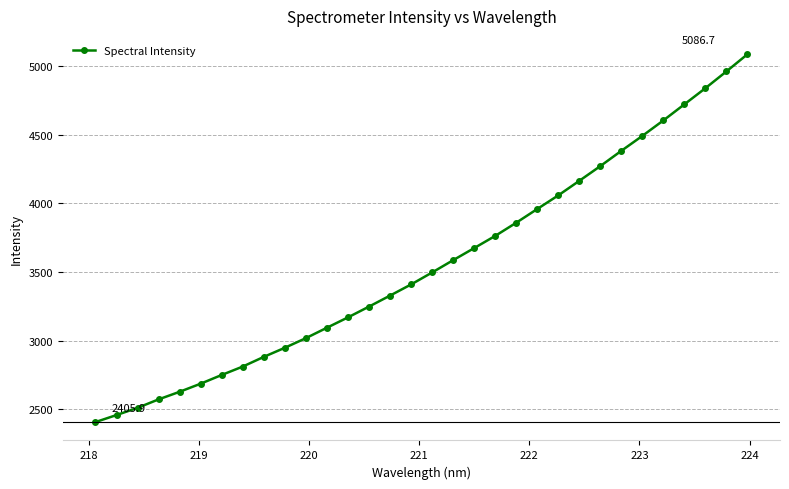

What is the value of the 24th point from the left?

4164.4